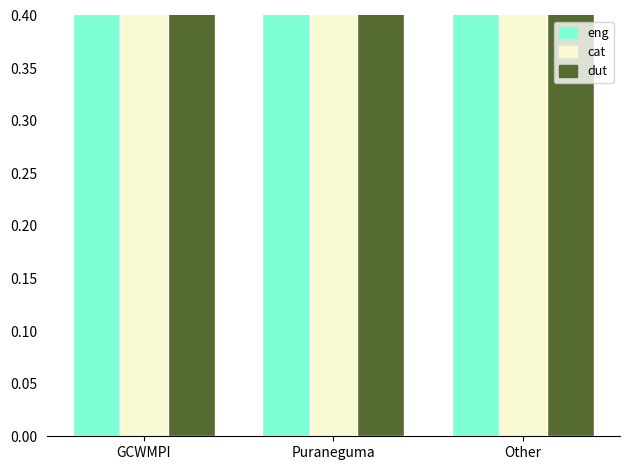

At Puraneguma, list the series in order from smallest to largest.

Avg Achievement (%), Avg Target Quarter, Count